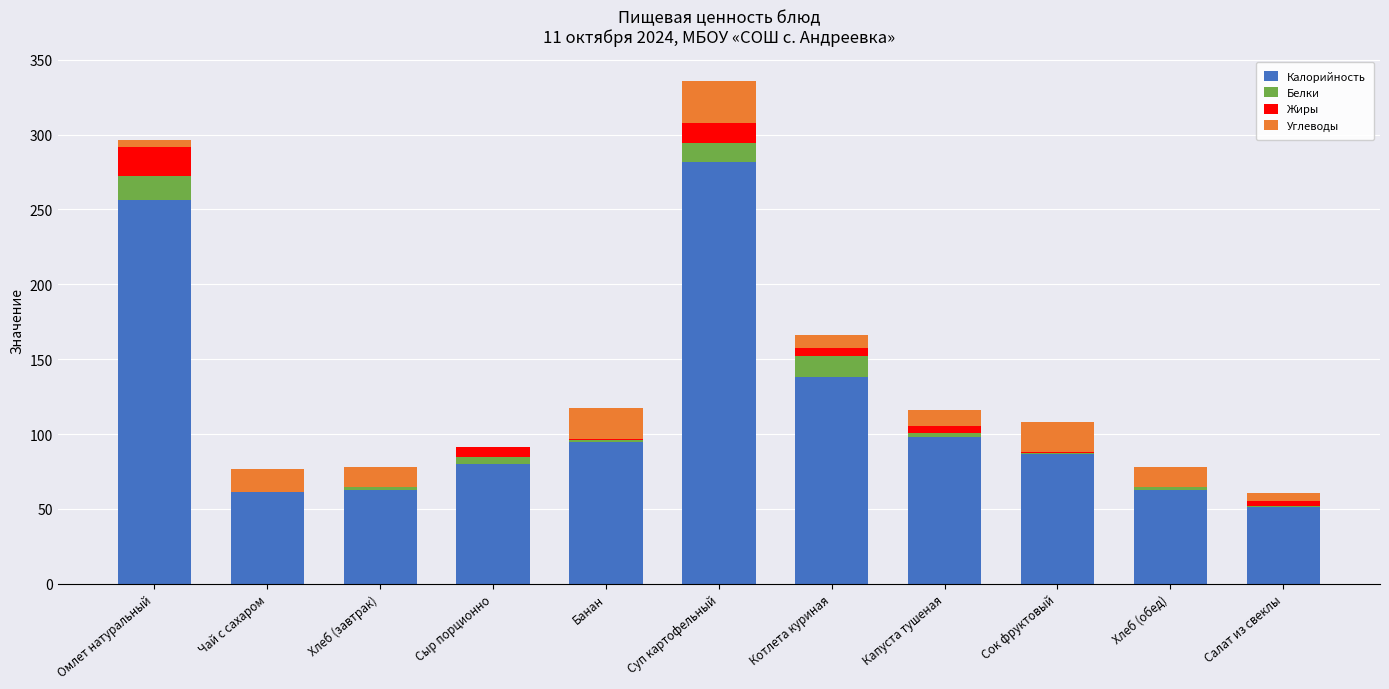

Which category has the highest value in the Калорийность series?

Суп картофельный